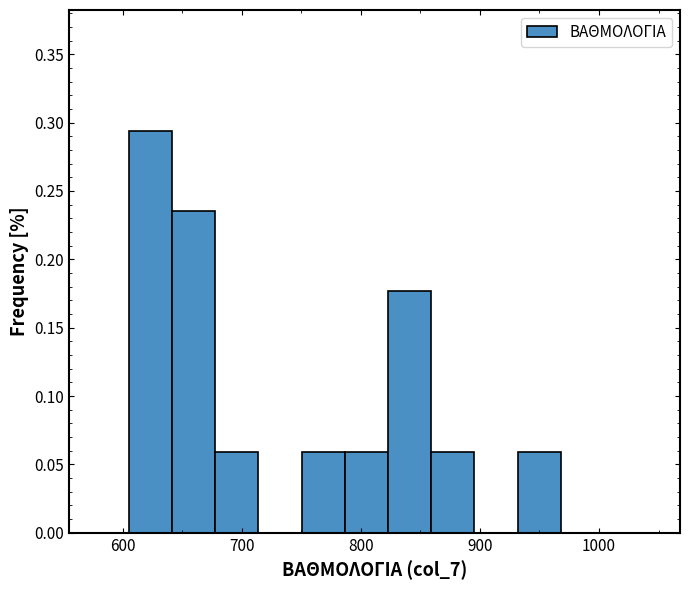

Read against the x-axis, roughly where is the centre of the tallest bar?

620